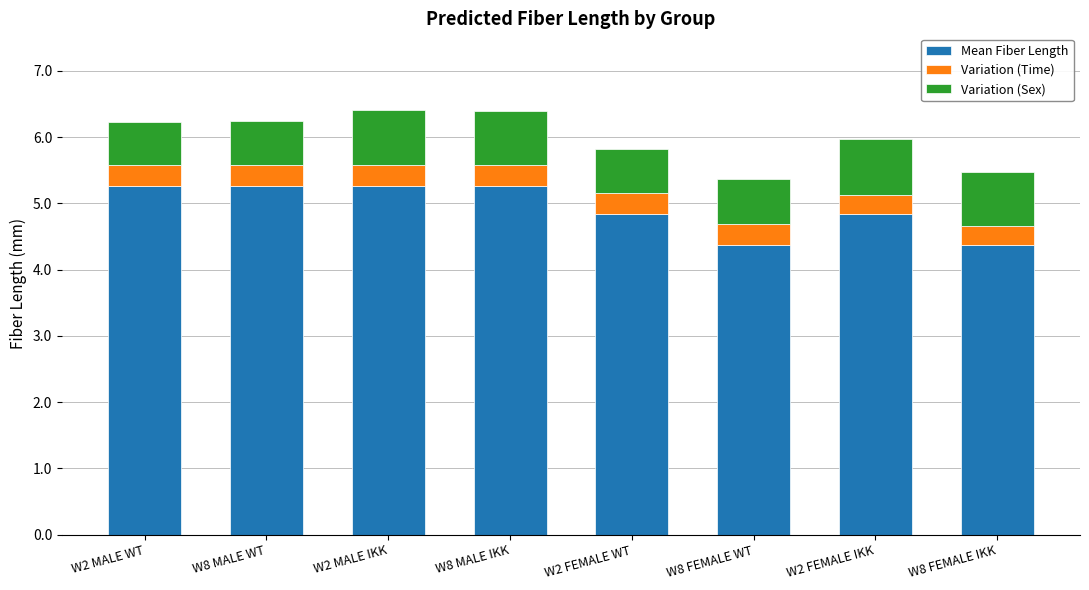

What is the sum of the Mean Fiber Length values at W2 MALE WT and W2 MALE IKK?

10.5